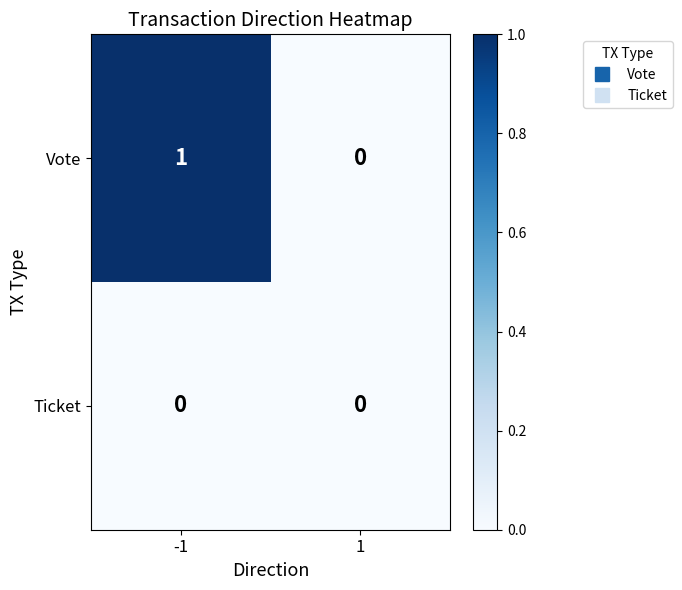

Which series has the largest total across all categories?

Vote